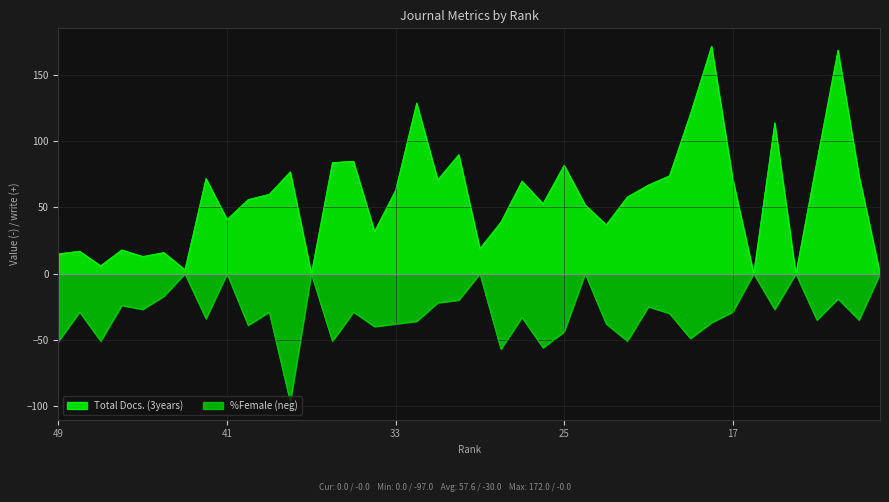

How many categories are shown in the chart?

40